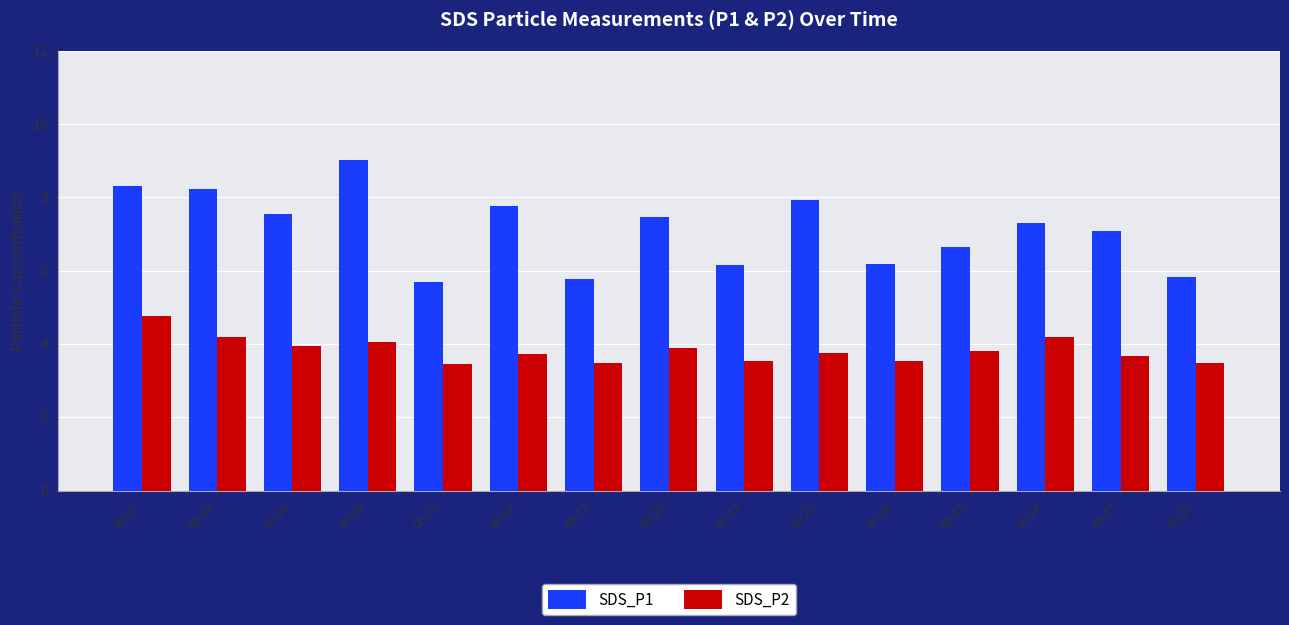

What is the sum of all SDS_P2 values?

57.4